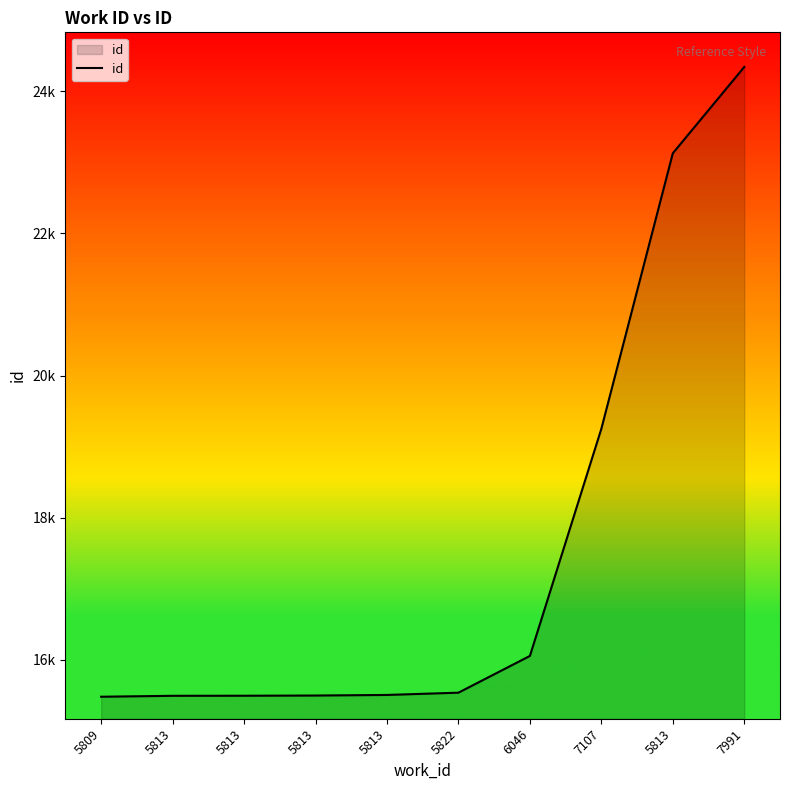

What is the sum of all values?

175792